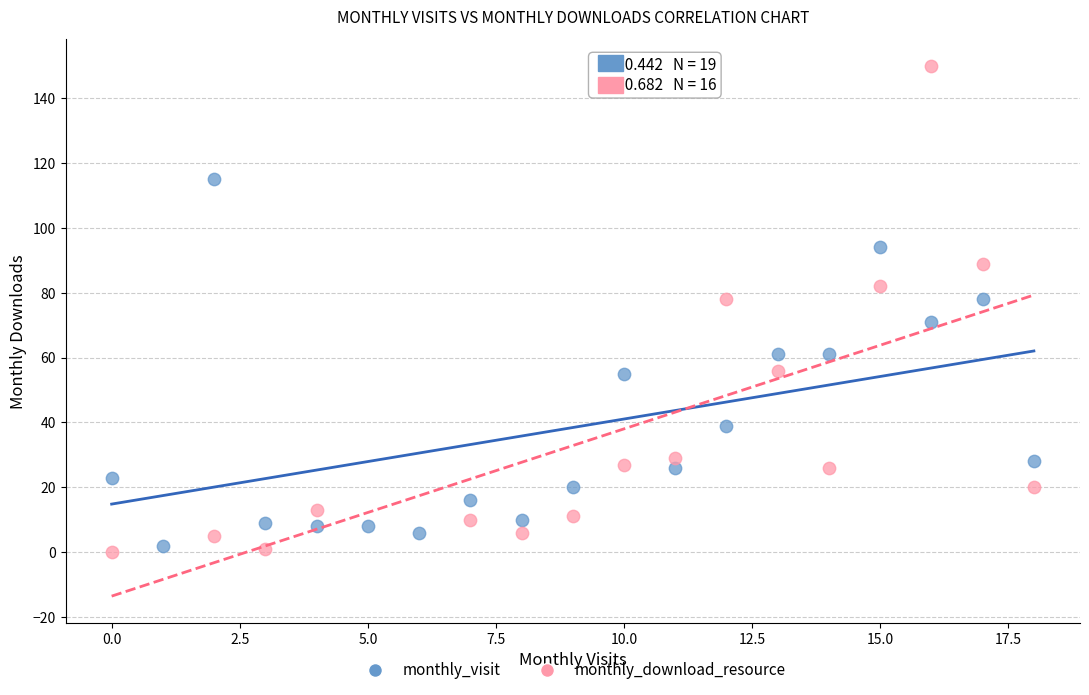

Which series has the largest Y range (max minus min)?

monthly_download_resource